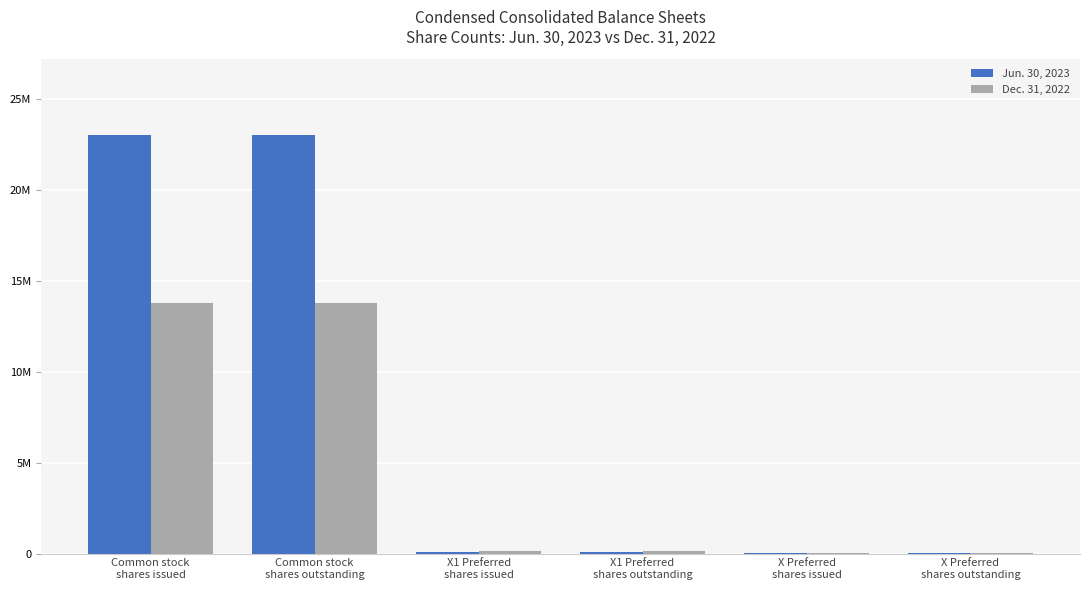

Which category has the lowest value across all series?

X Preferred
shares issued